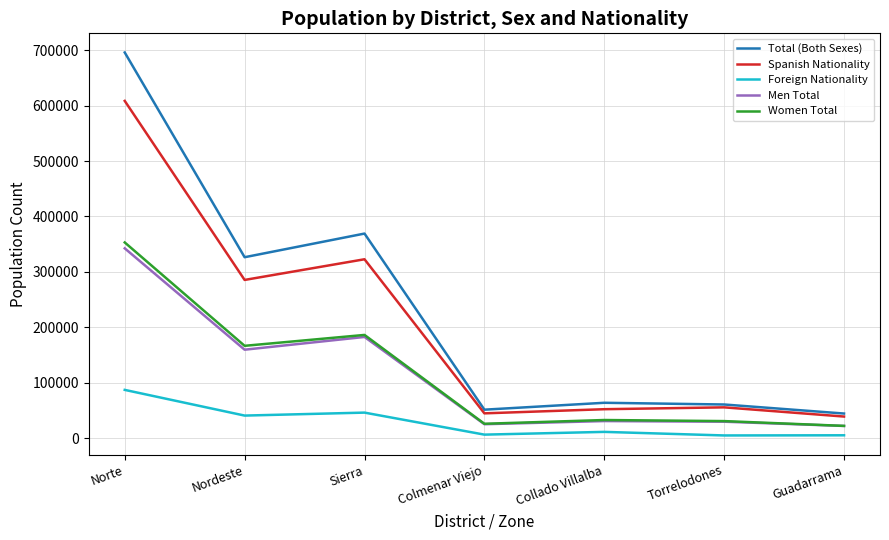

What is the difference between the maximum and second lowest values in the Men Total series?

317128